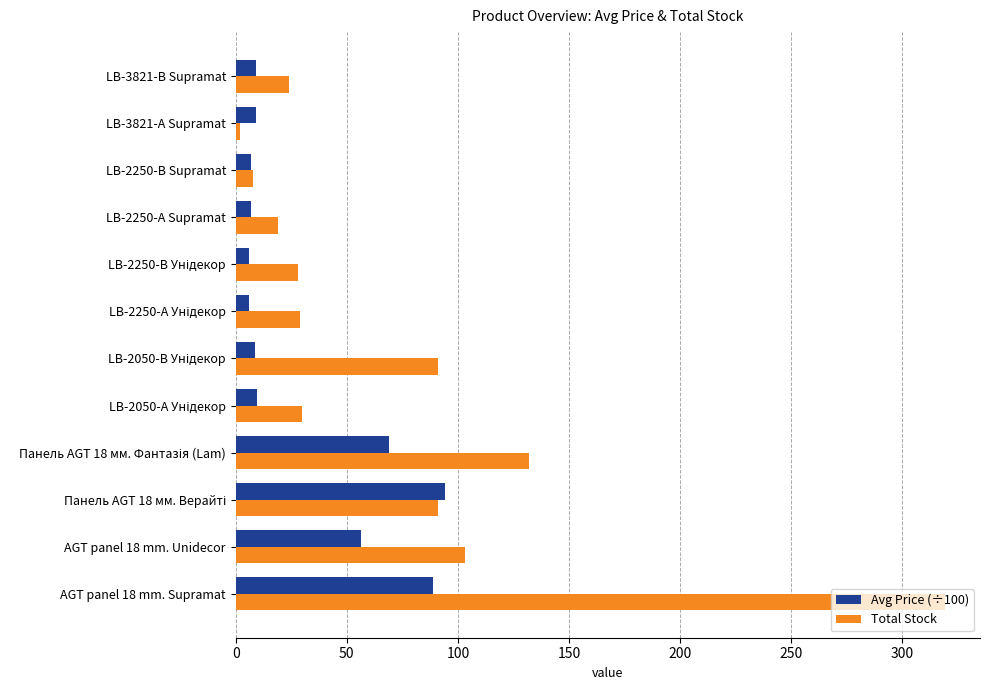

At which label does Total Stock reach its minimum?

LB-3821-А Supramat